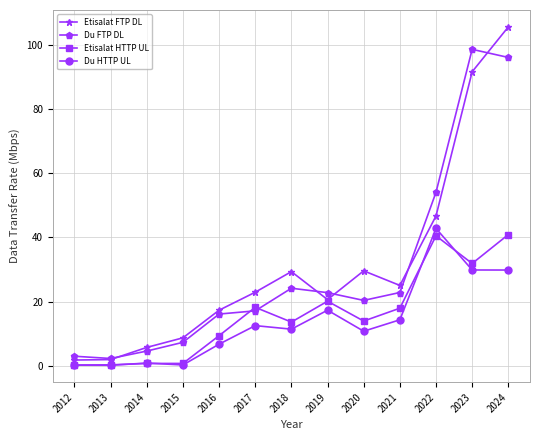

True or false: Du FTP DL has a value of 4.6 at 2014.

True